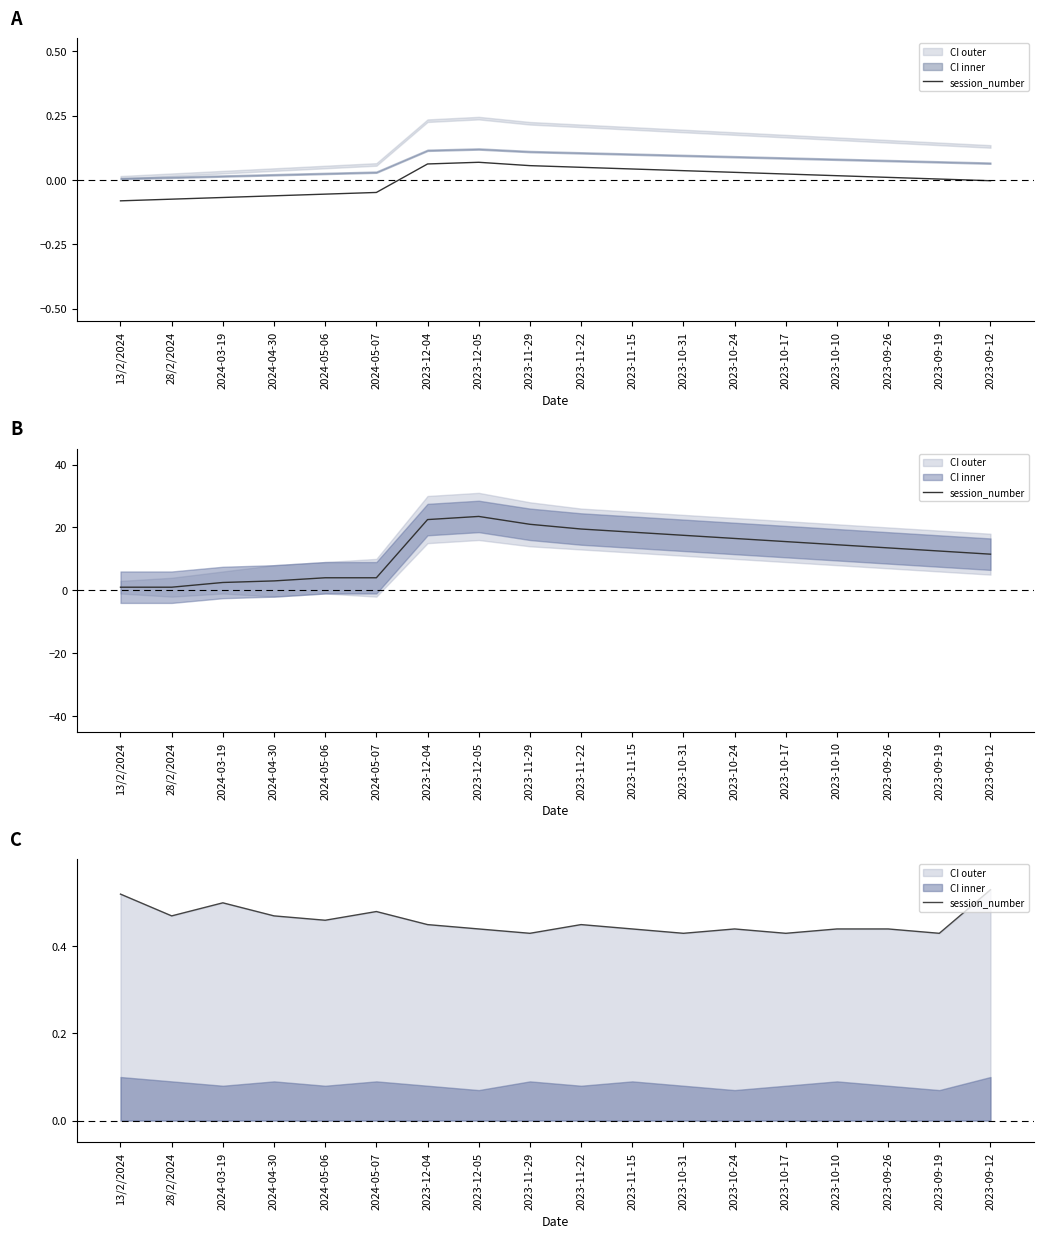

Reading right to left, extract all data points from this chart.

2023-09-12=0.5	2023-09-19=0.4	2023-09-26=0.4	2023-10-10=0.4	2023-10-17=0.4	2023-10-24=0.4	2023-10-31=0.4	2023-11-15=0.4	2023-11-22=0.5	2023-11-29=0.4	2023-12-05=0.4	2023-12-04=0.5	2024-05-07=0.5	2024-05-06=0.5	2024-04-30=0.5	2024-03-19=0.5	28/2/2024=0.5	13/2/2024=0.5